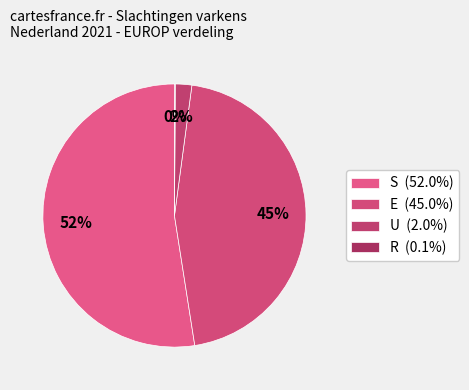

Which category has the biggest portion of the pie?

S